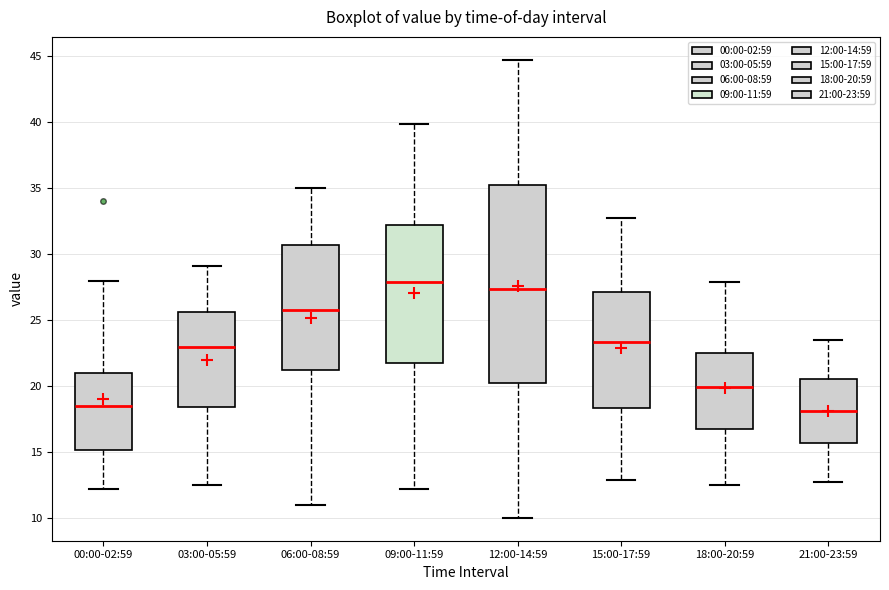

Where is the upper edge of the box for 21:00-23:59 on the y-axis? The values are not printed on the chart, so give them approximately, as read against the axis.

20.5